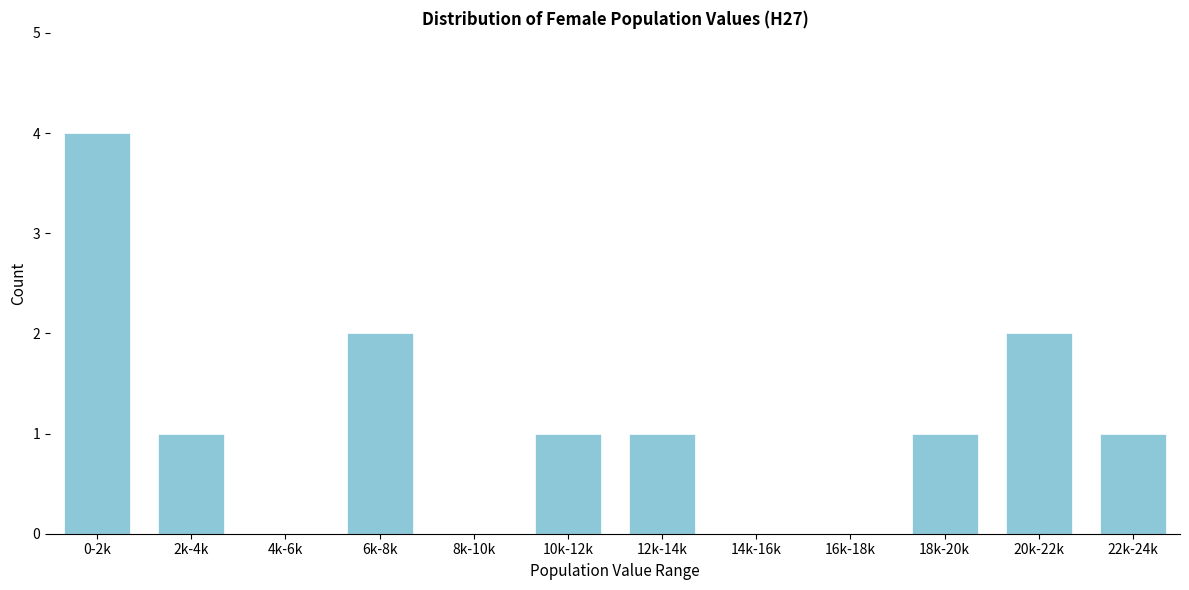

Reading left to right, what are all the values shown in this chart?

0-2k=4	2k-4k=1	4k-6k=0	6k-8k=2	8k-10k=0	10k-12k=1	12k-14k=1	14k-16k=0	16k-18k=0	18k-20k=1	20k-22k=2	22k-24k=1